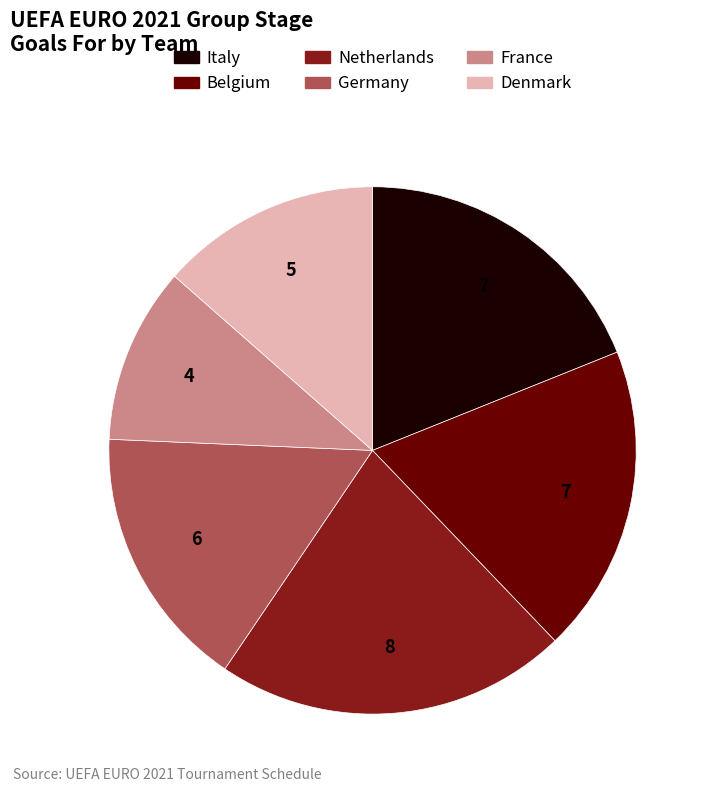

Is there any slice that represents more than half of the pie?

No